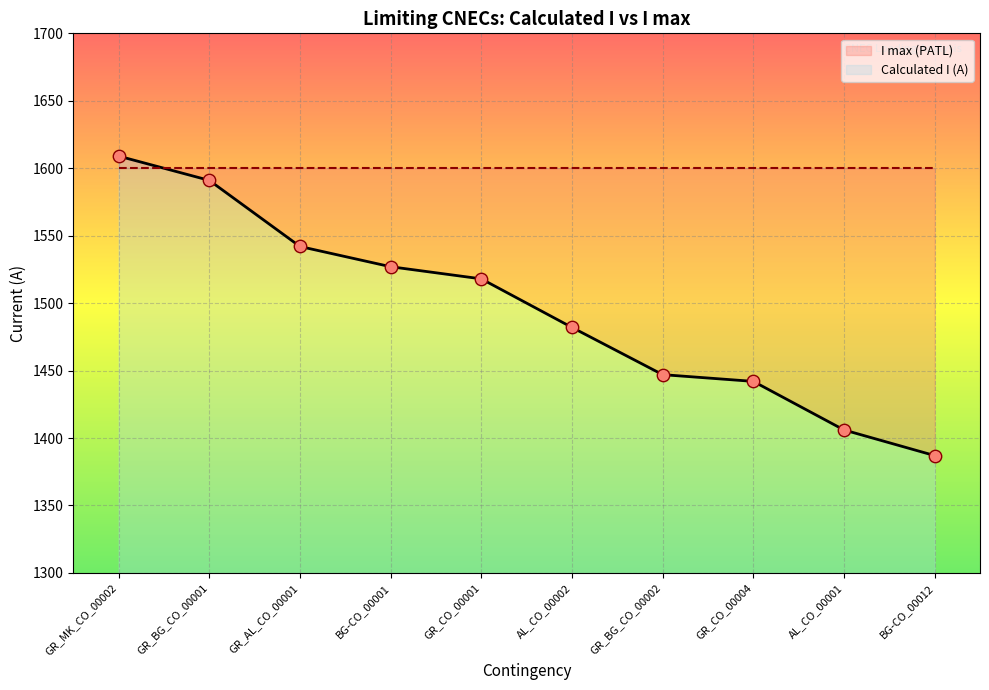

Approximately how many times larger is the value at AL_CO_00002 compared to GR_BG_CO_00001?

0.9